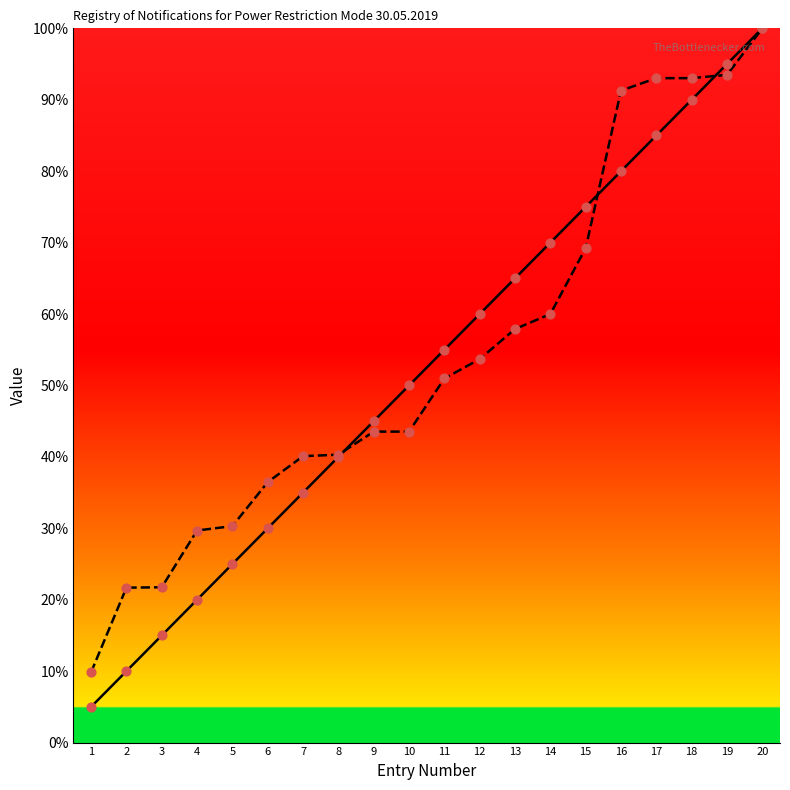

Is the value of Cumulative Count at 20 greater than the value of Contract Number at 1?

Yes